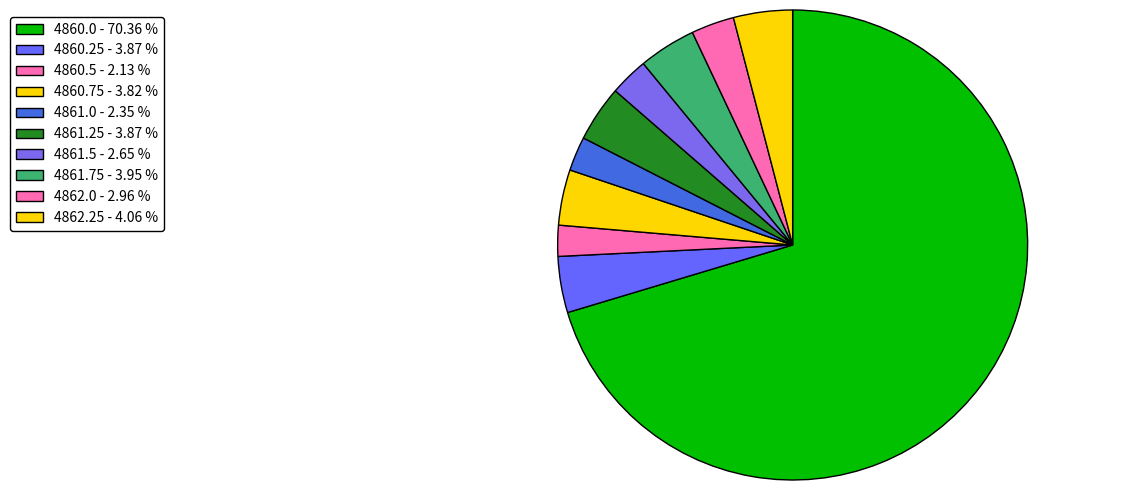

How many slices are in this pie chart?

10